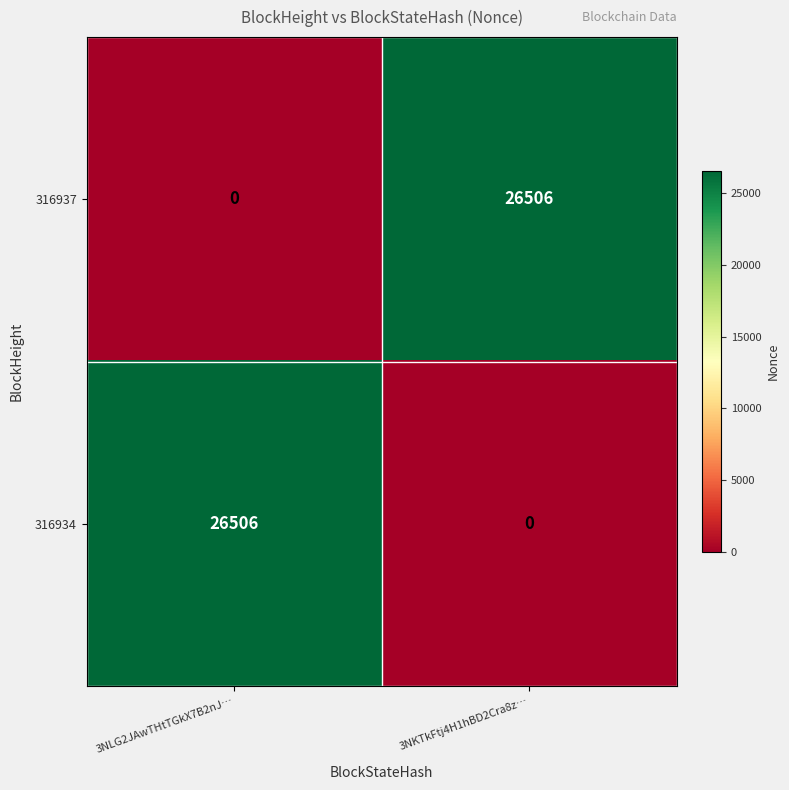

What is the difference between the 316937 values at 3NKTkFtj4H1hBD2Cra8z… and 3NLG2JAwTHtTGkX7B2nJ…?

26506